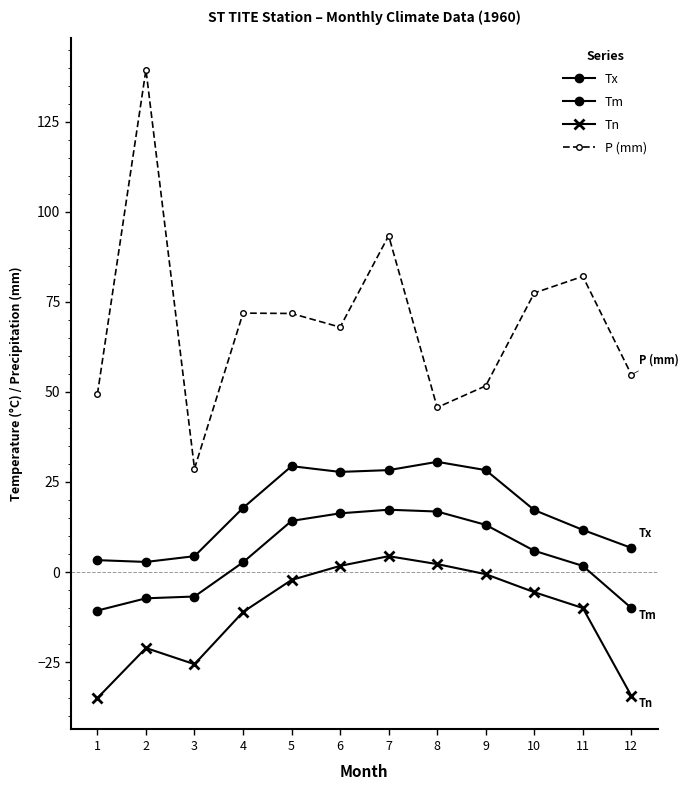

At which label is Tm closest to 3?

4